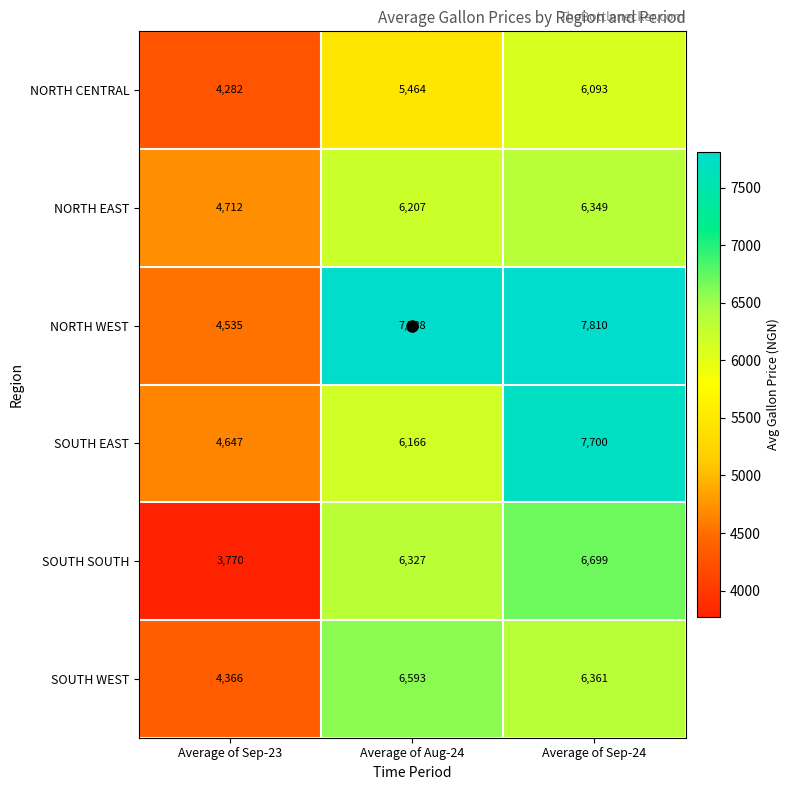

The value of SOUTH WEST at Average of Sep-23 is 2489. True or false?

False